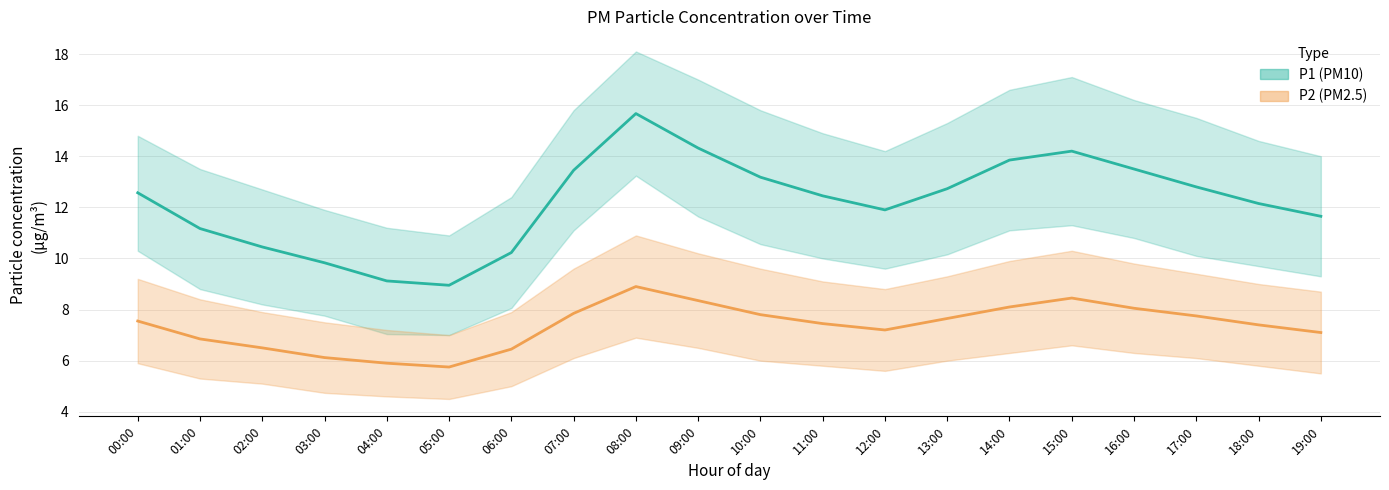

What is the difference between the second highest and second lowest values in the P1 (PM10) series?

5.2